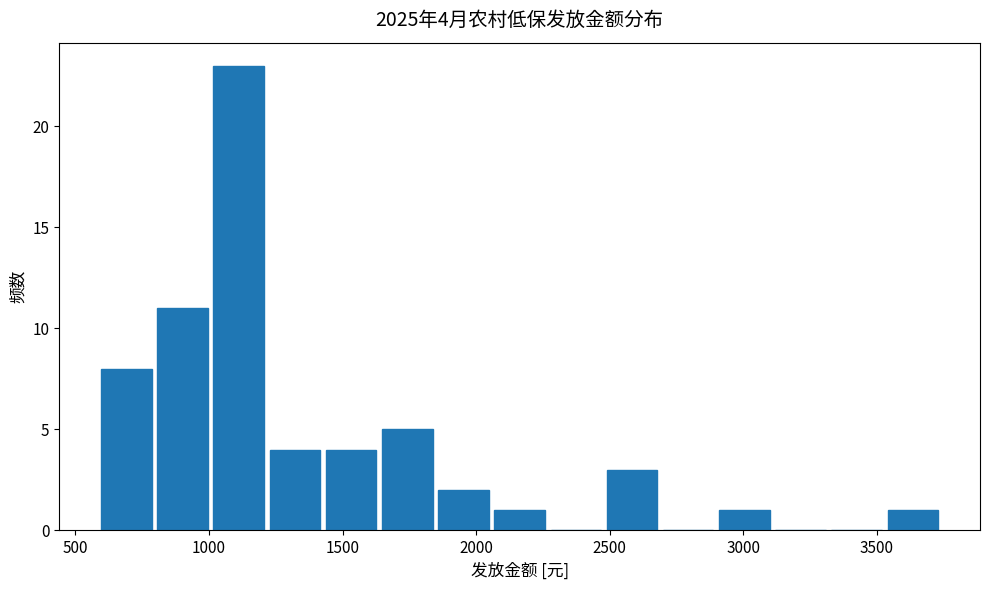

Which range on the x-axis has the tallest bar?

1000 to 1200